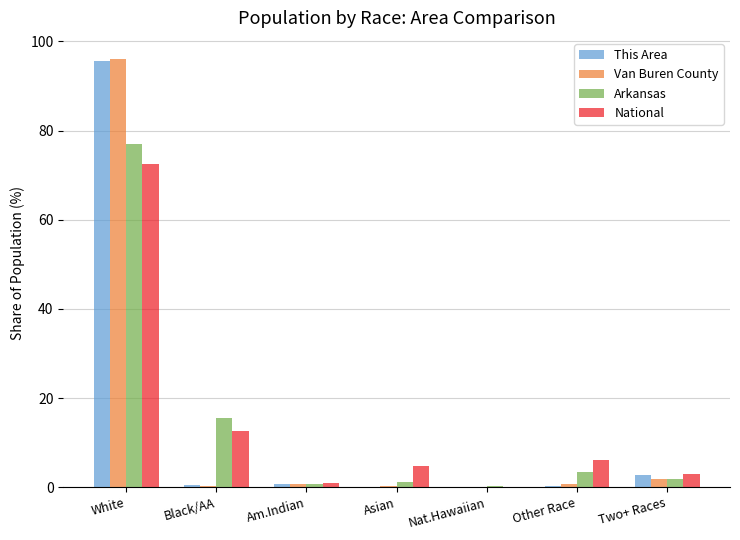

What is the approximate value of Arkansas at Nat.Hawaiian?

0.2